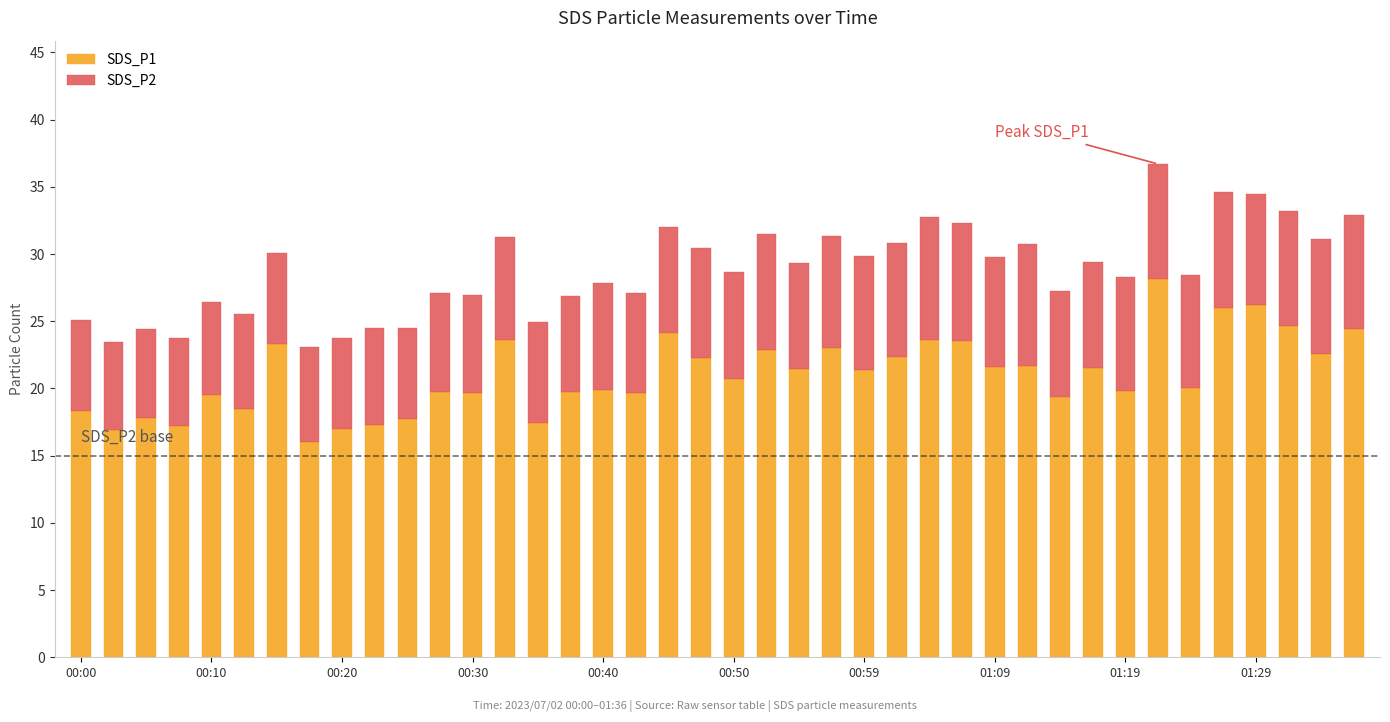

What is the difference between the maximum and minimum values in the SDS_P1 series?

12.1